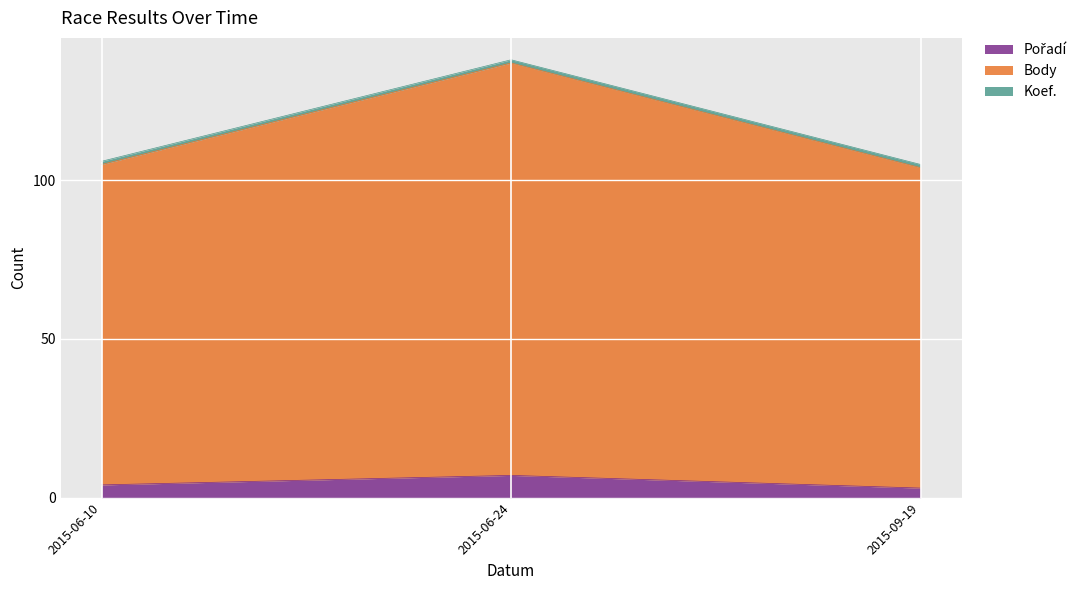

At which category is the sum across all series the highest?

2015-06-24